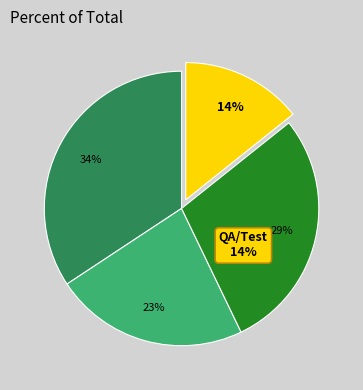

How many segments does this pie chart have?

4